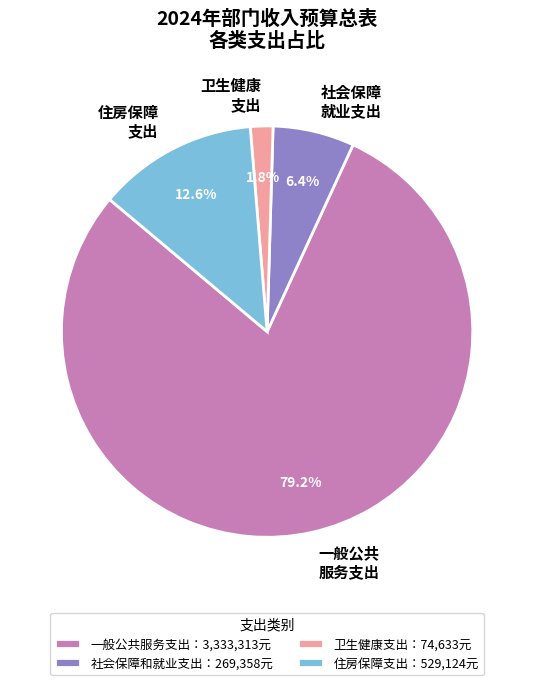

Does any single category account for the majority?

Yes